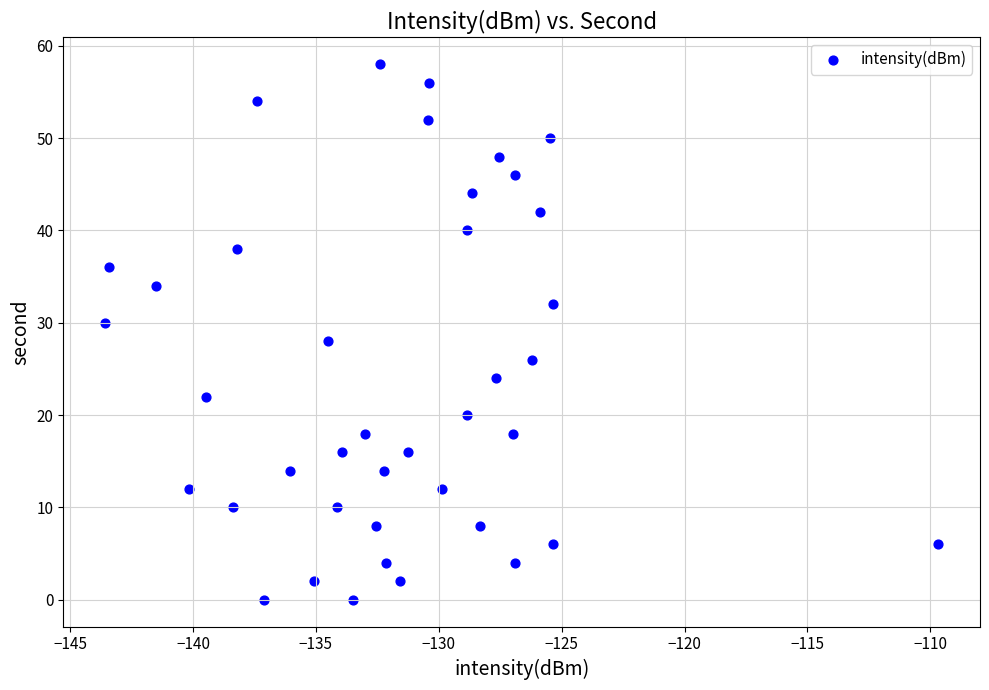

What is the range of Y values (max minus min)?

58